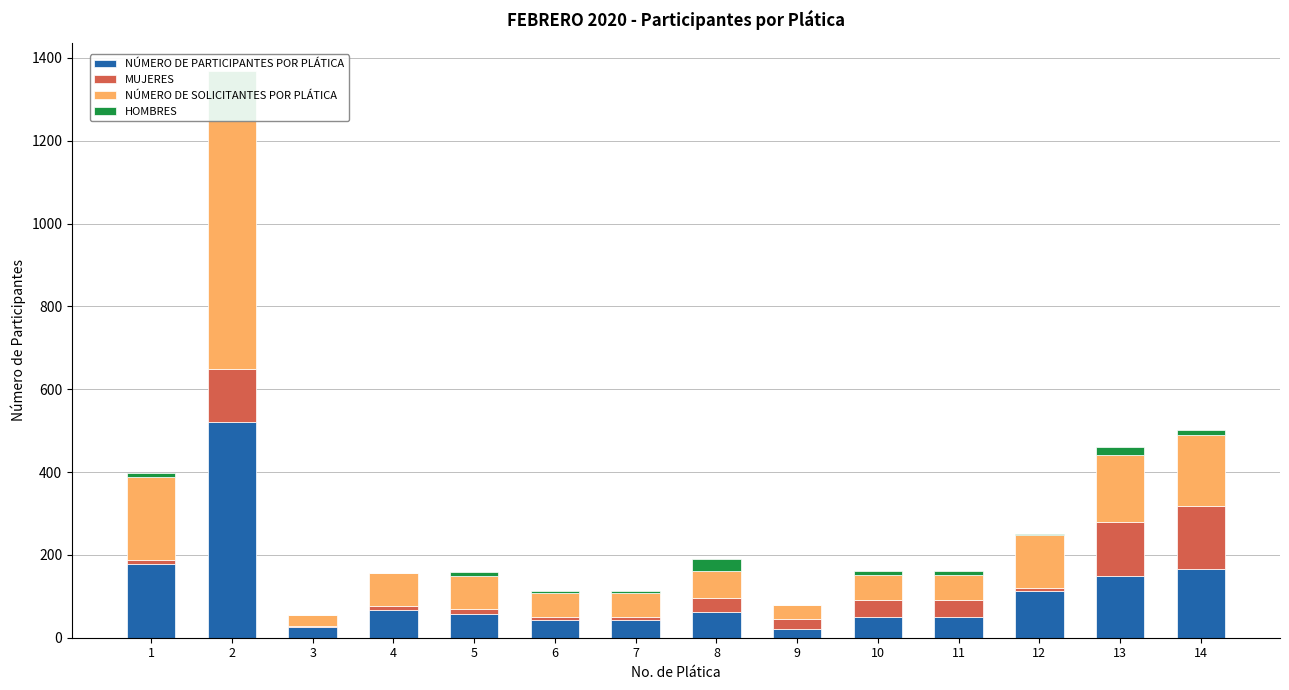

What is the difference between the maximum and second lowest values in the MUJERES series?

146